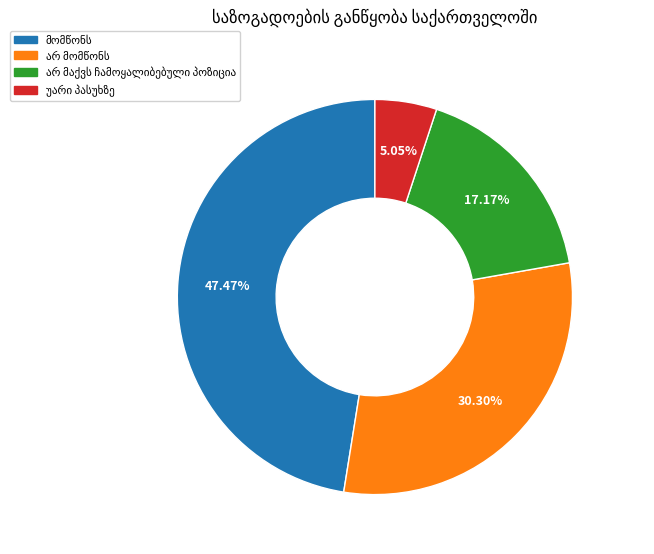

Is there any slice that represents more than half of the pie?

No